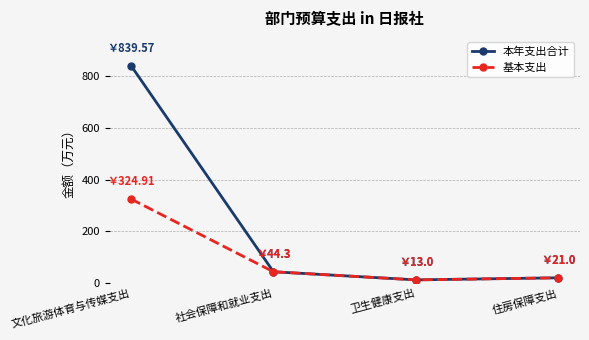

The 本年支出合计 series shows 839.6 at 文化旅游体育与传媒支出. True or false?

True